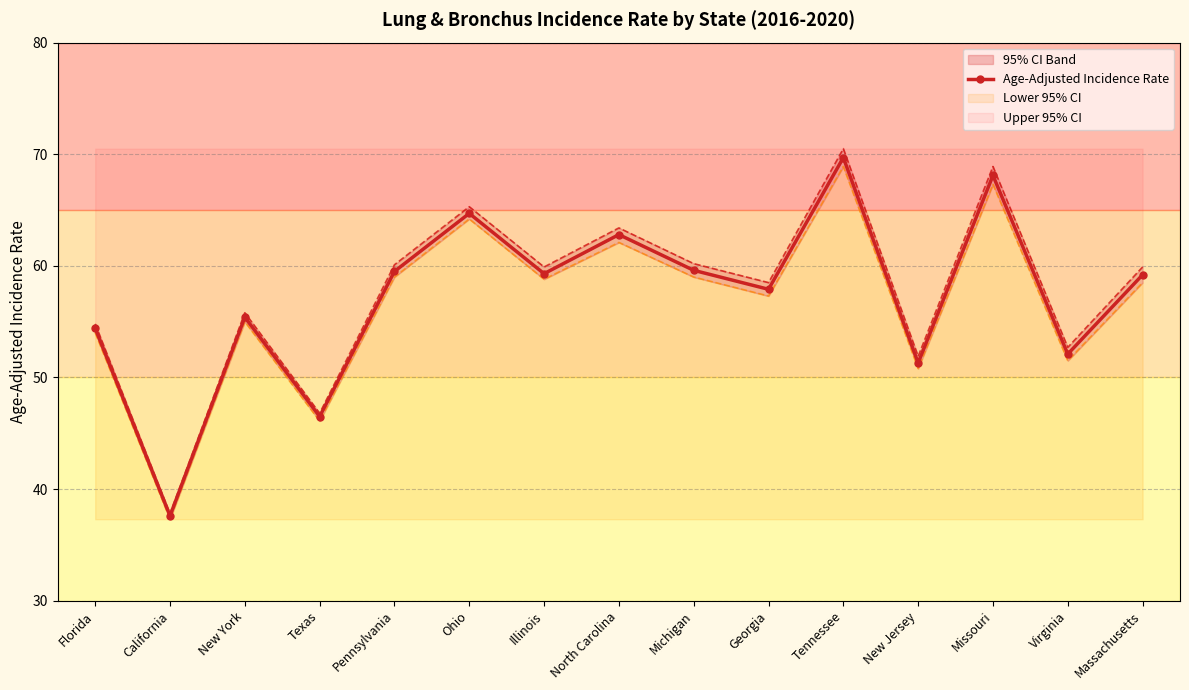

What is the label of the 13th point from the right?

New York